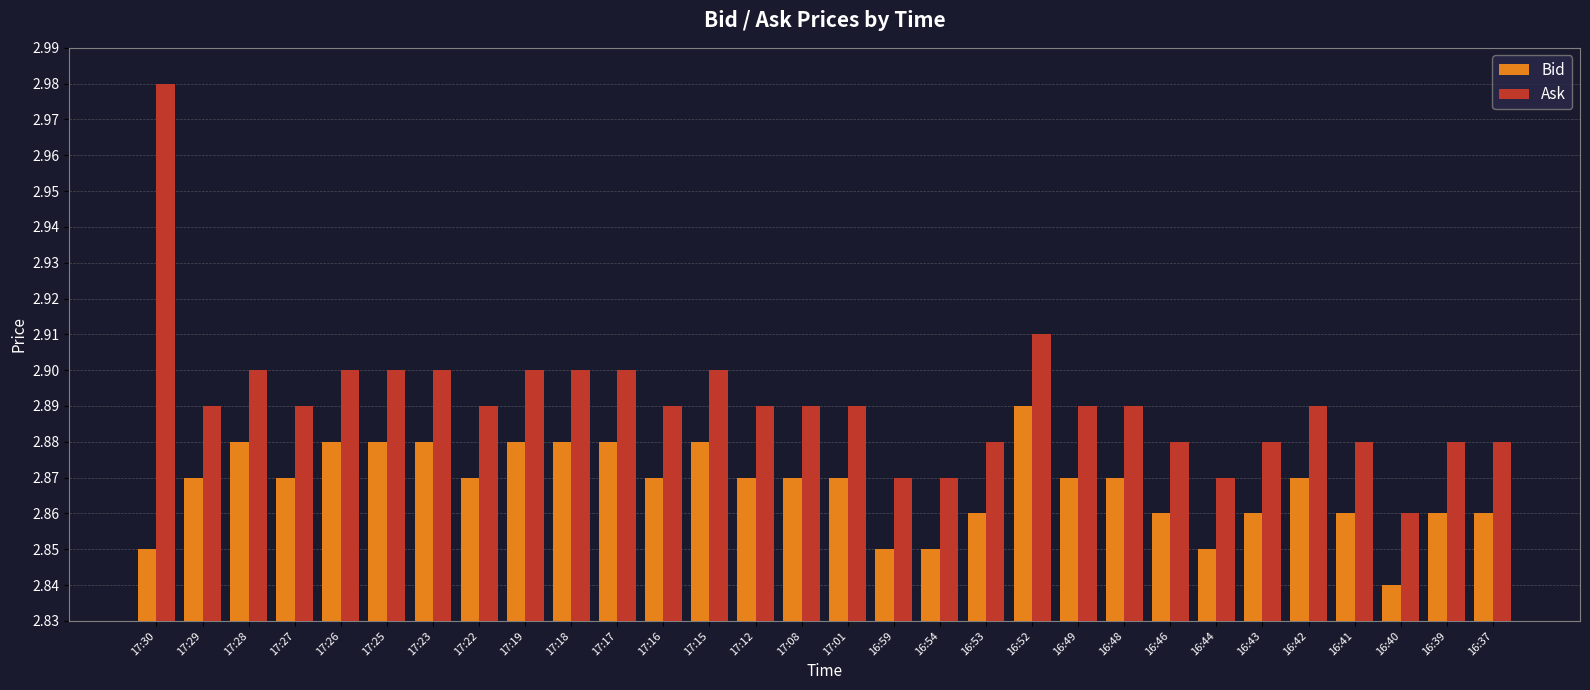

Rank the series by their maximum value, from highest to lowest.

Ask, Bid